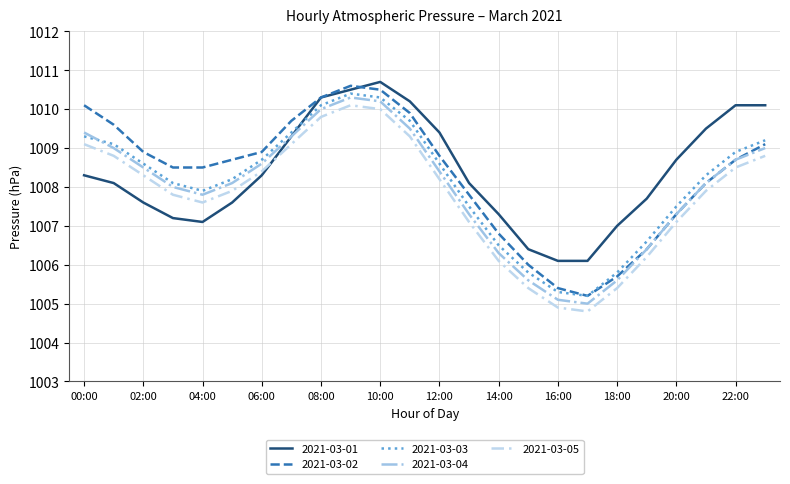

What is the lowest value of the 2021-03-02 series?

1005.2